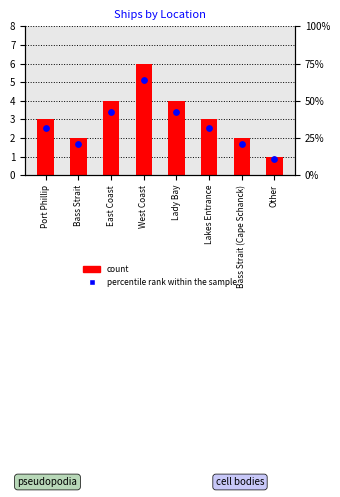

Which series has the largest total across all categories?

count